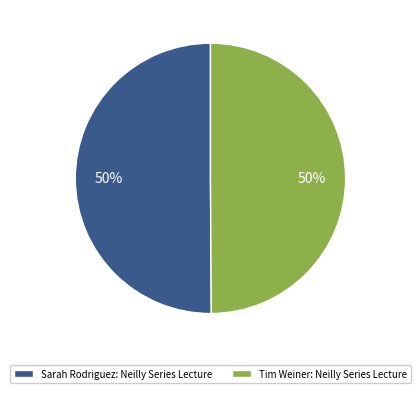

What is the ratio of the value at Sarah Rodriguez: Neilly Series Lecture to the value at Tim Weiner: Neilly Series Lecture?

1.0